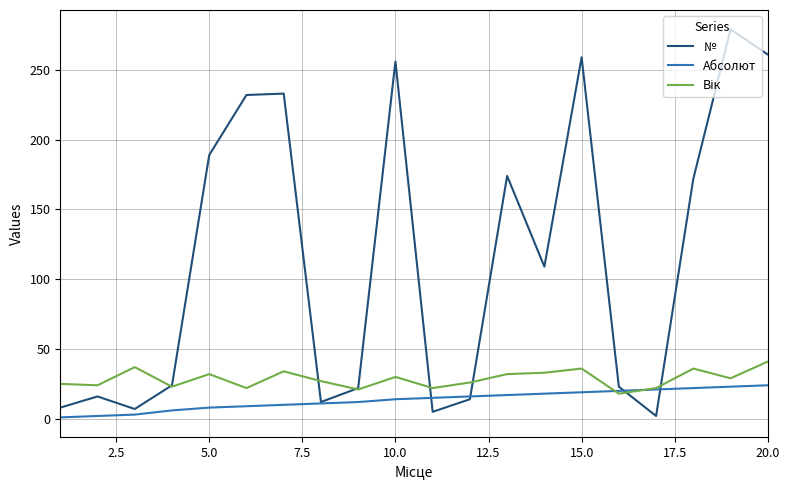

What is the maximum value shown in the chart?

279